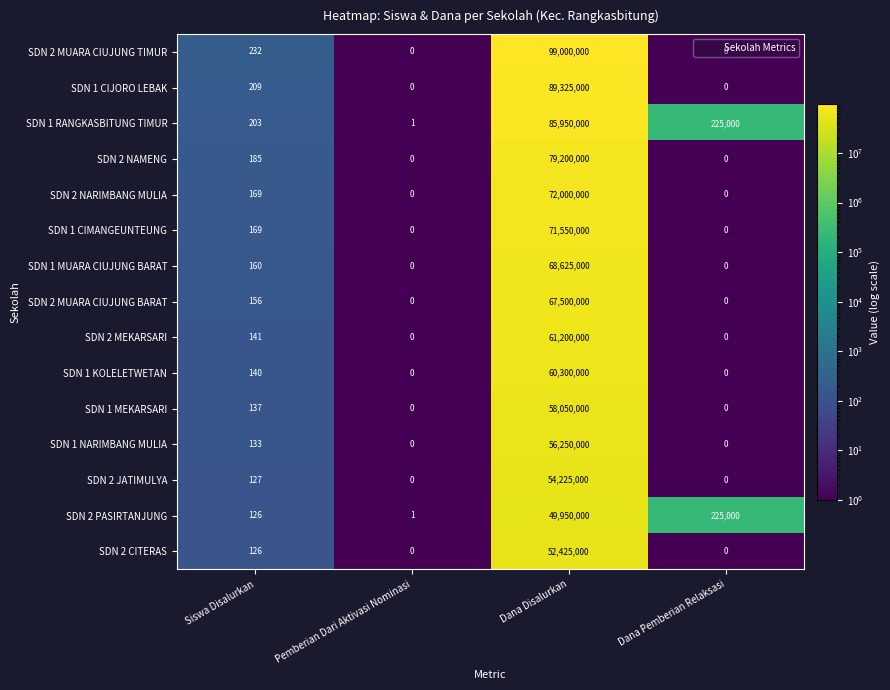

What is the difference between the highest and lowest values at Dana Pemberian Relaksasi?

225000